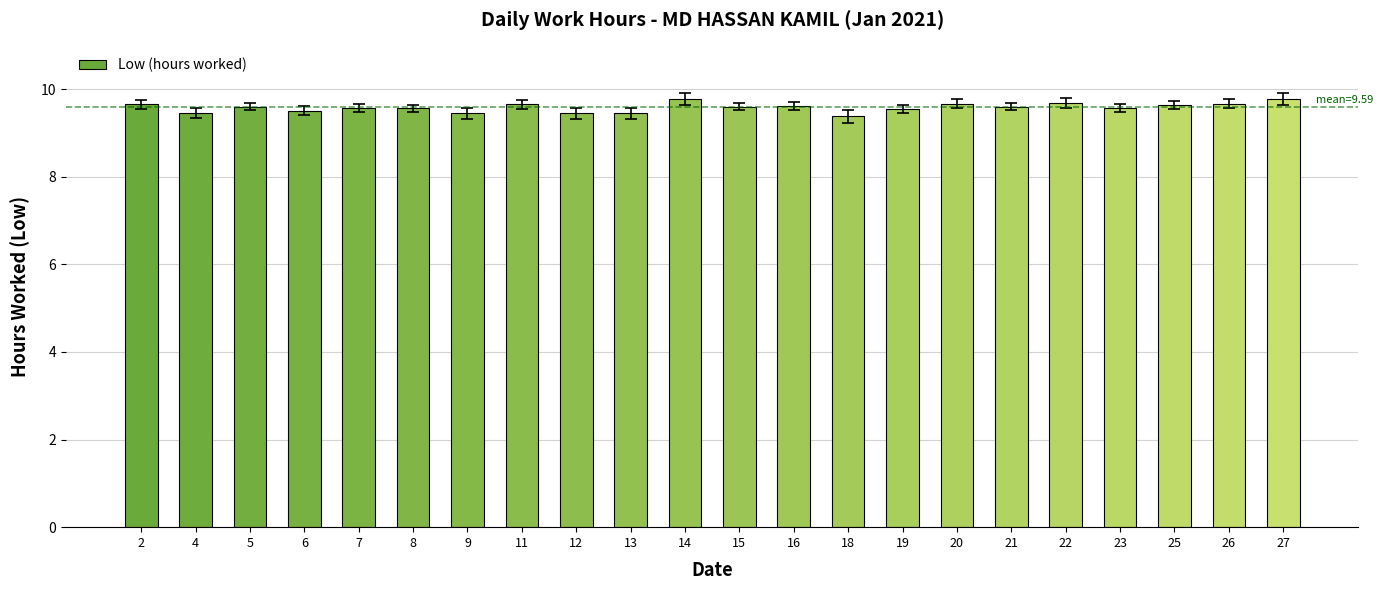

Count the number of categories in the chart.

22